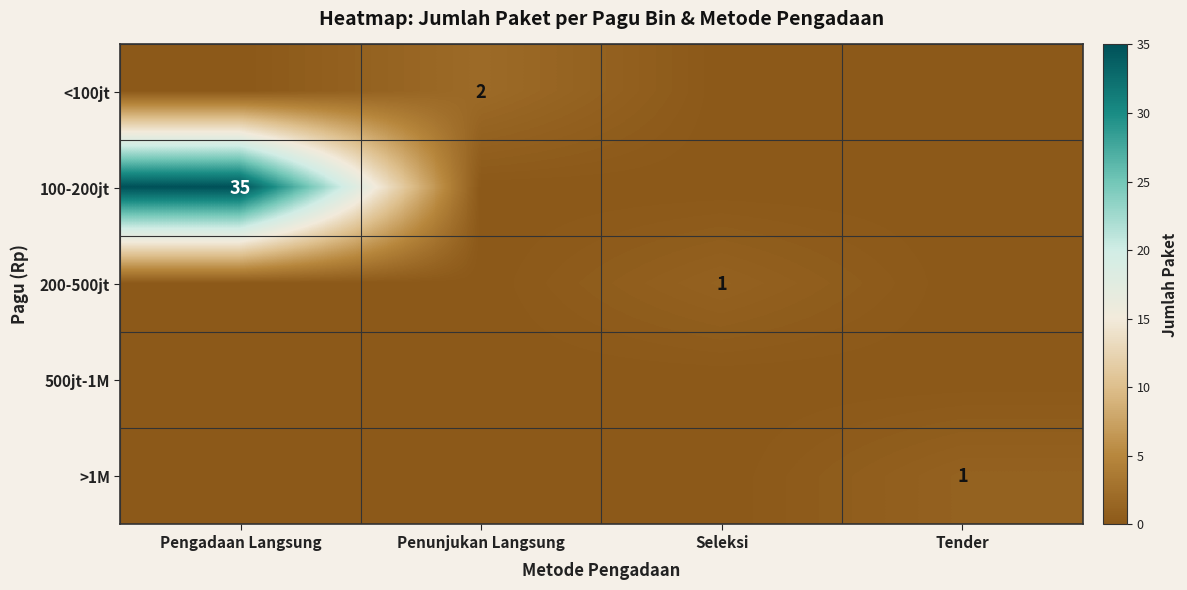

True or false: >1M has a value of 2 at Tender.

False